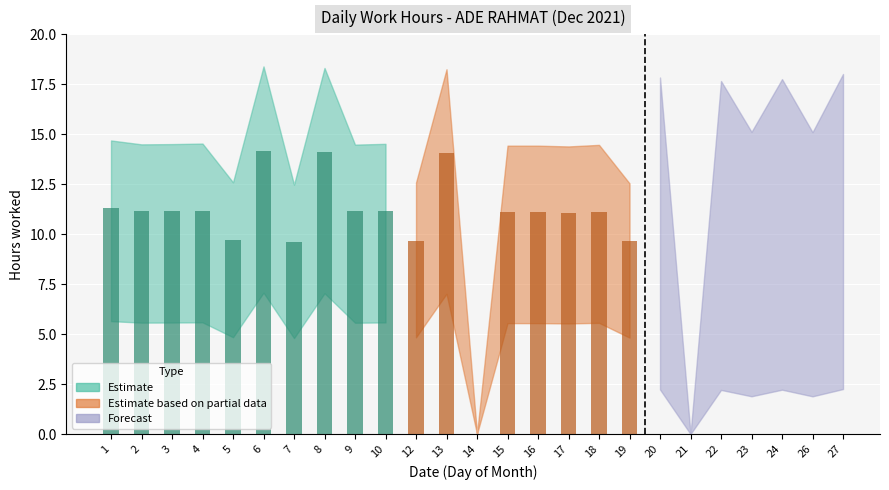

Which series has the largest range (max minus min)?

Estimate